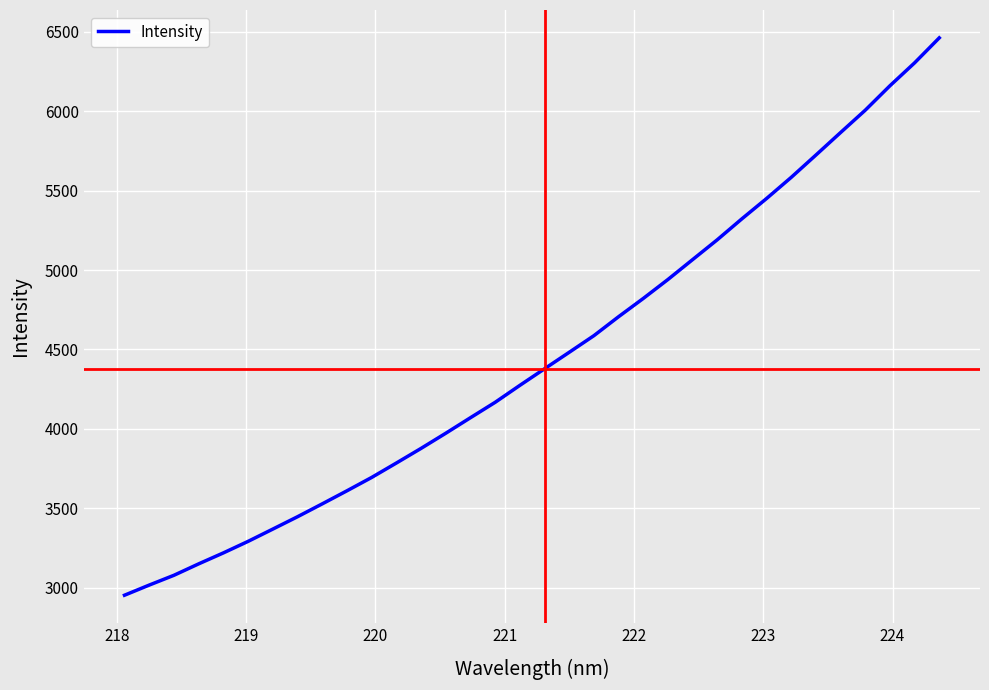

How many values are below 4377?

17